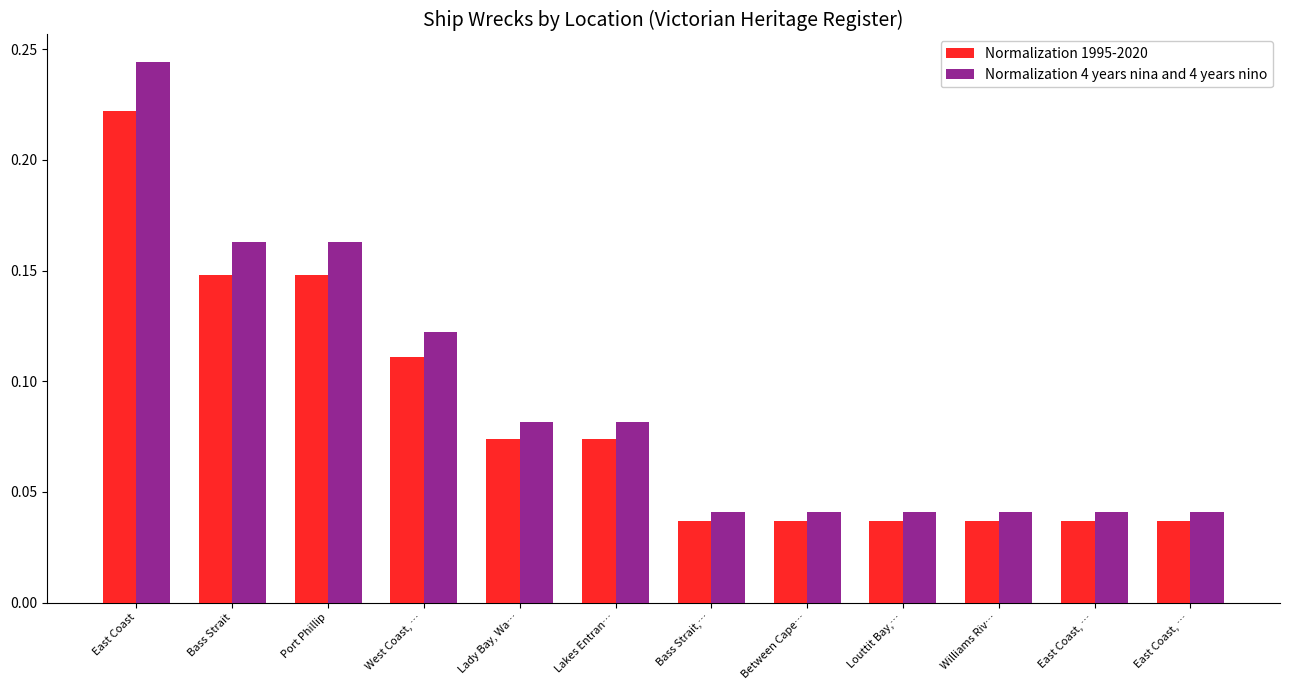

Which series has the largest range (max minus min)?

Normalization 4 years nina and 4 years nino